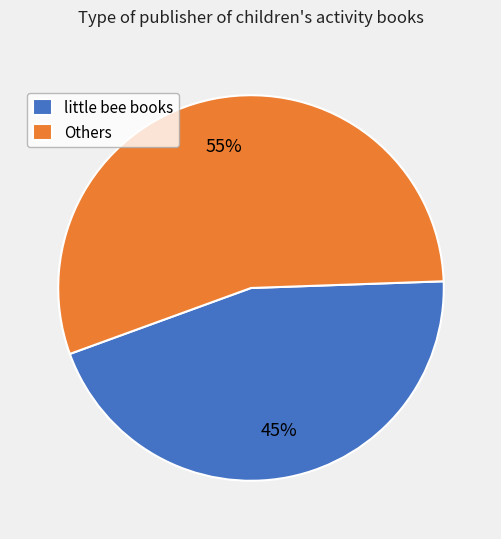

To the nearest percent, what is the difference between the Others and little bee books slice percentages?

10%